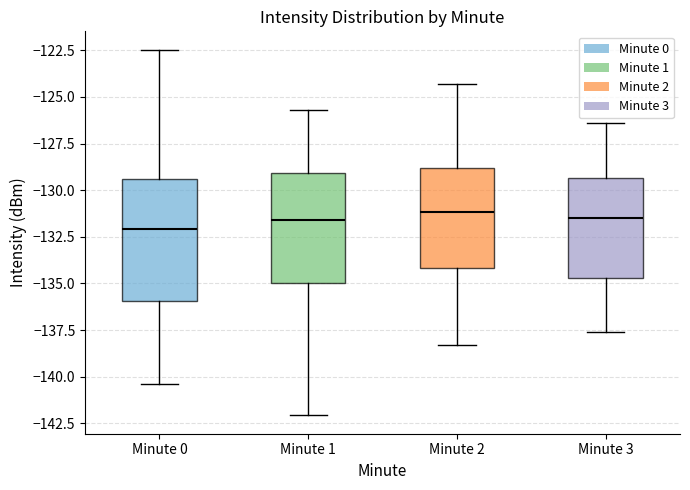

Reading left to right, transcribe this box plot: for each box, give where its median line is, the range the box spans, and where its two whiskers end, as read against the y-axis. The values are not printed on the chart, so give them approximately, as read against the axis.

Minute 0: median -132.0, box -136.0 to -129.5, whiskers -140.5 to -122.5
Minute 1: median -131.5, box -135.0 to -129.0, whiskers -142.0 to -125.5
Minute 2: median -131.0, box -134.0 to -129.0, whiskers -138.5 to -124.5
Minute 3: median -131.5, box -134.5 to -129.5, whiskers -137.5 to -126.5